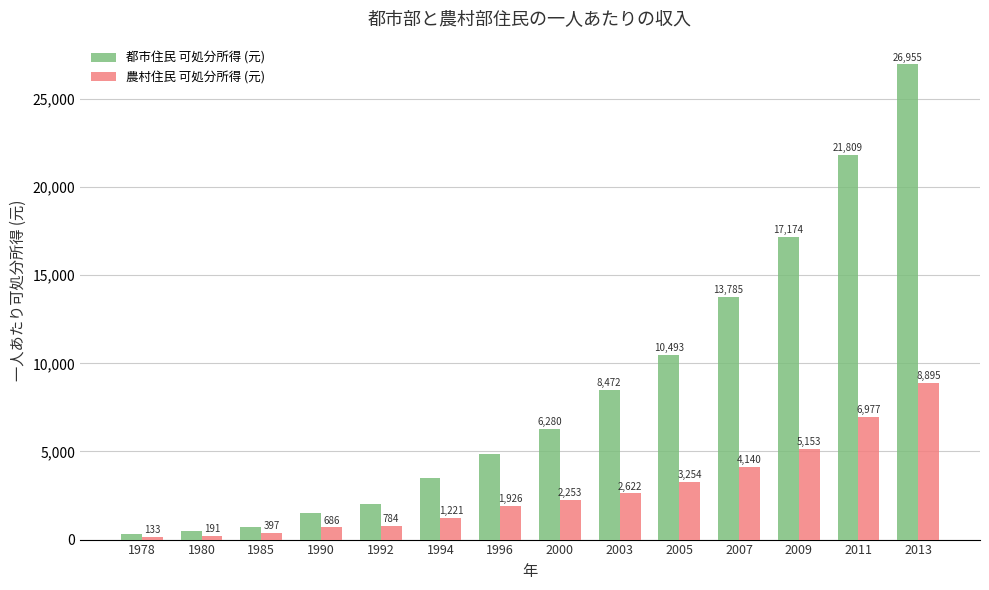

List the series in order of their overall mean, lowest first.

農村住民 可処分所得 (元), 都市住民 可処分所得 (元)